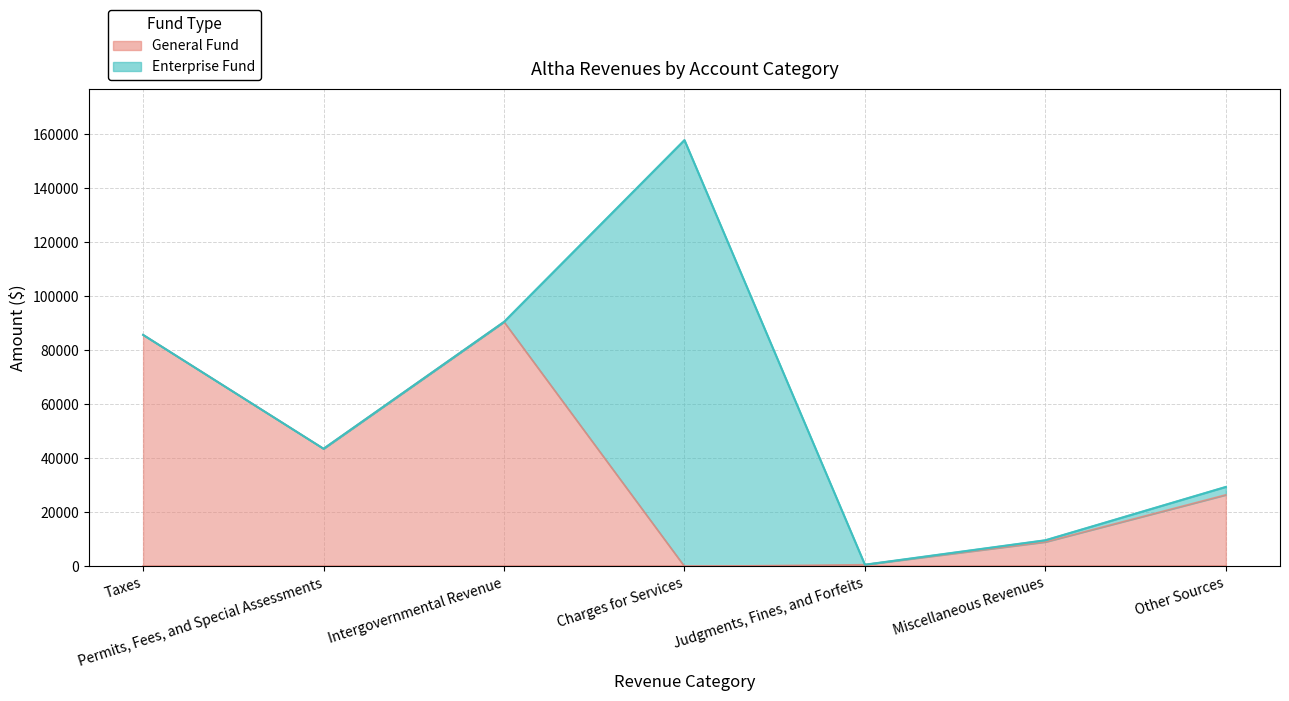

What is the label of the 1st point from the left?

Taxes